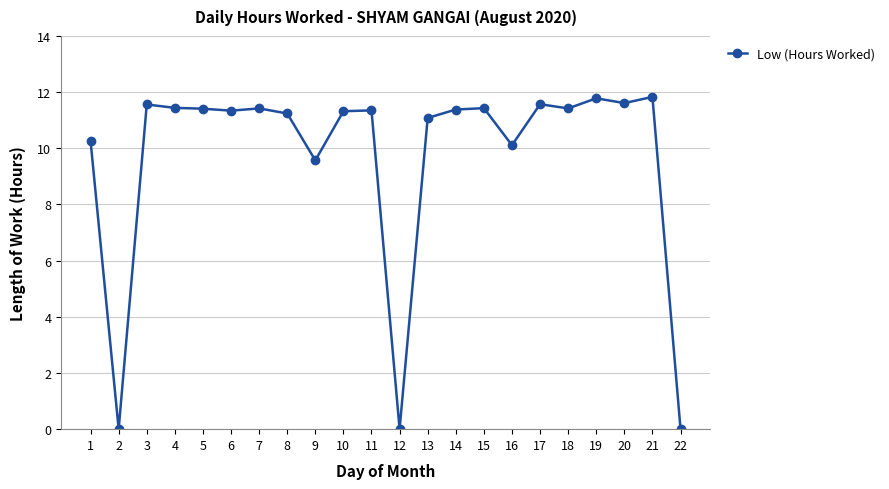

True or false: there are more than 0 points higher than both neighbors.

True